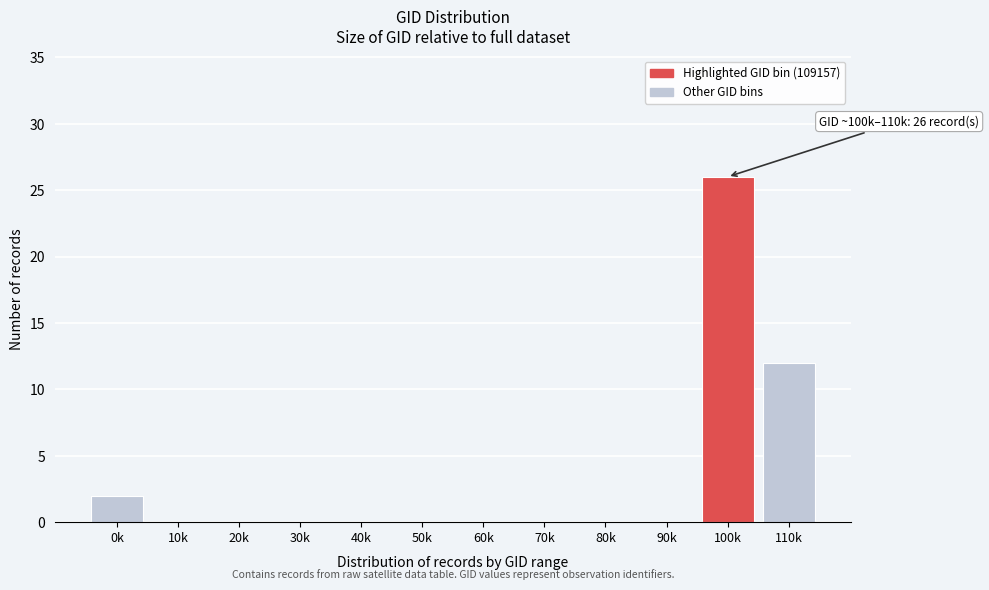

Reading left to right, extract all data points from this chart.

0k=2	10k=0	20k=0	30k=0	40k=0	50k=0	60k=0	70k=0	80k=0	90k=0	100k=26	110k=12